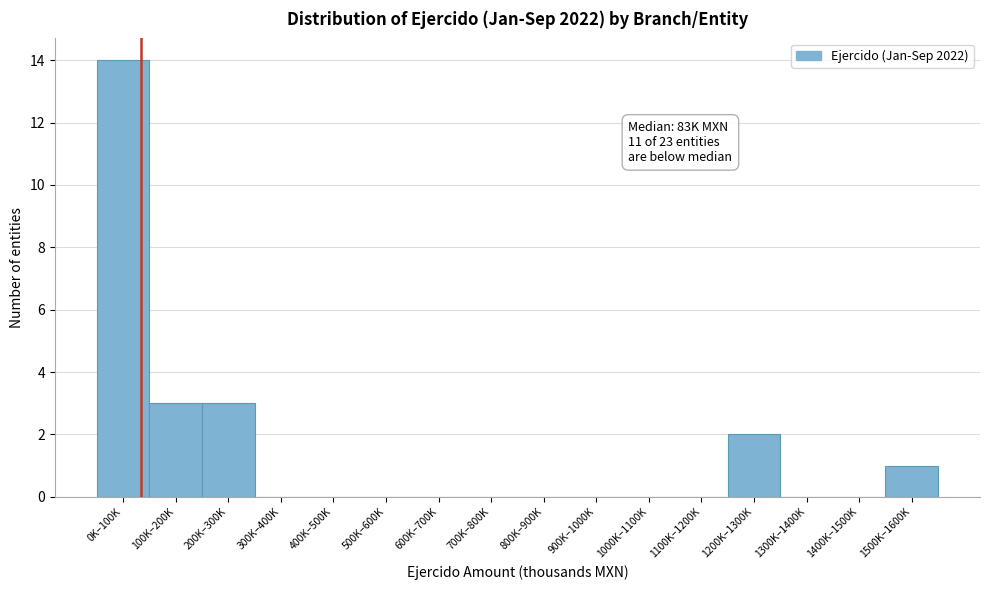

Reading left to right, what are all the values shown in this chart?

0K–100K=14	100K–200K=3	200K–300K=3	300K–400K=0	400K–500K=0	500K–600K=0	600K–700K=0	700K–800K=0	800K–900K=0	900K–1000K=0	1000K–1100K=0	1100K–1200K=0	1200K–1300K=2	1300K–1400K=0	1400K–1500K=0	1500K–1600K=1